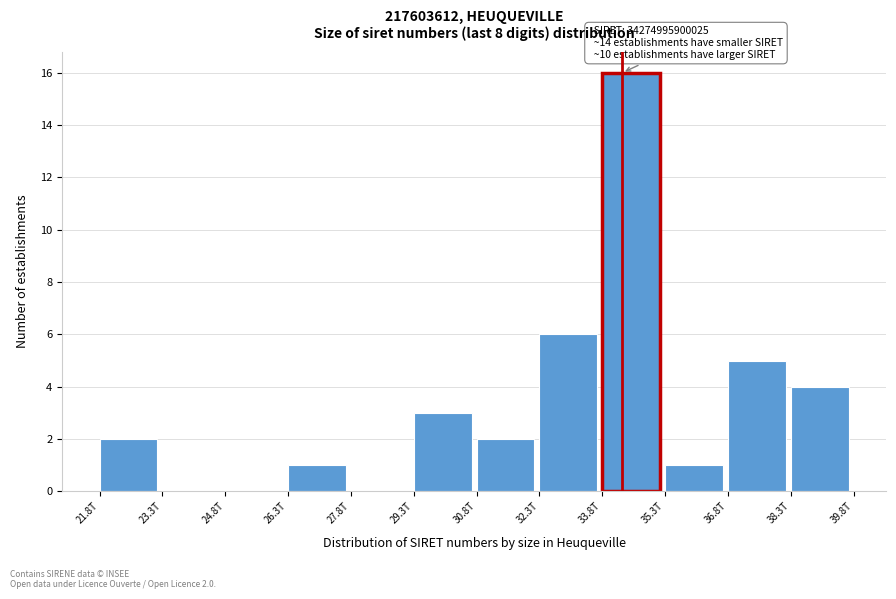

Reading left to right, what are all the values shown in this chart?

21.8T=2	23.3T=0	24.8T=0	26.3T=1	27.8T=0	29.3T=3	30.8T=2	32.3T=6	33.8T=16	35.3T=1	36.8T=5	38.3T=4